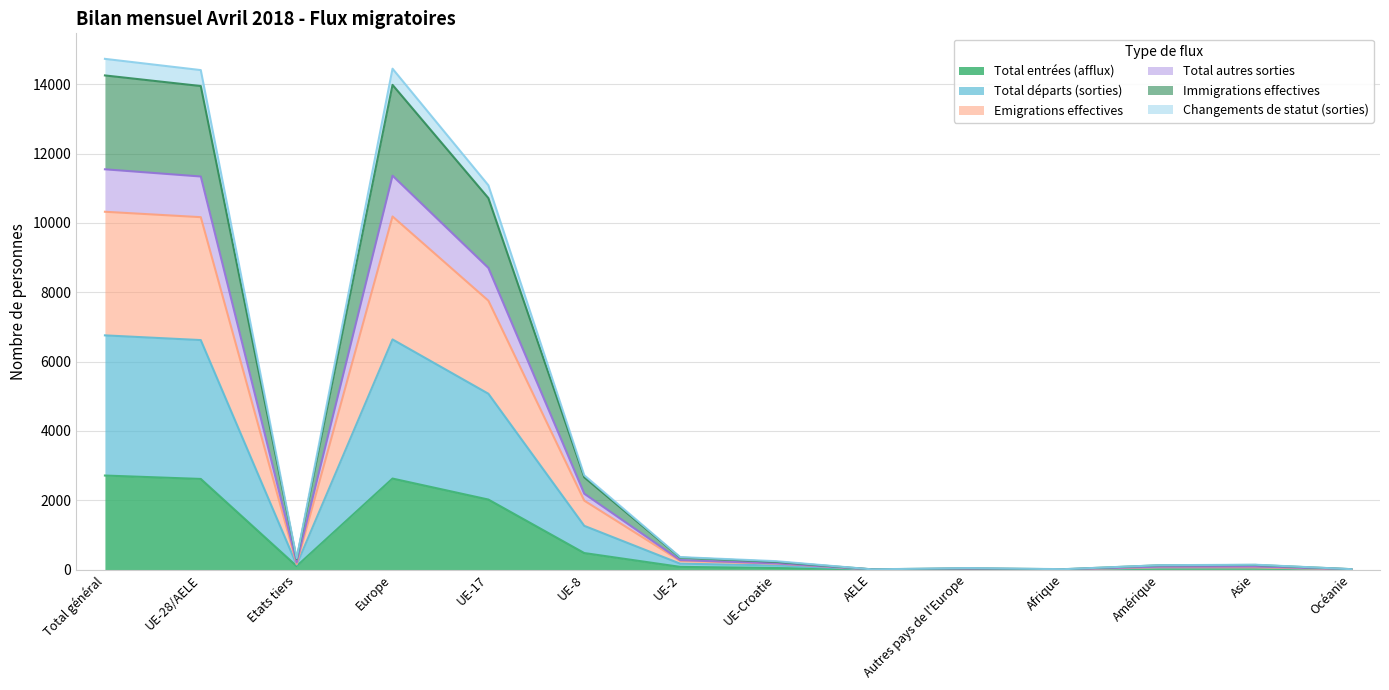

The value of Total entrées (afflux) at UE-8 is 475. True or false?

True